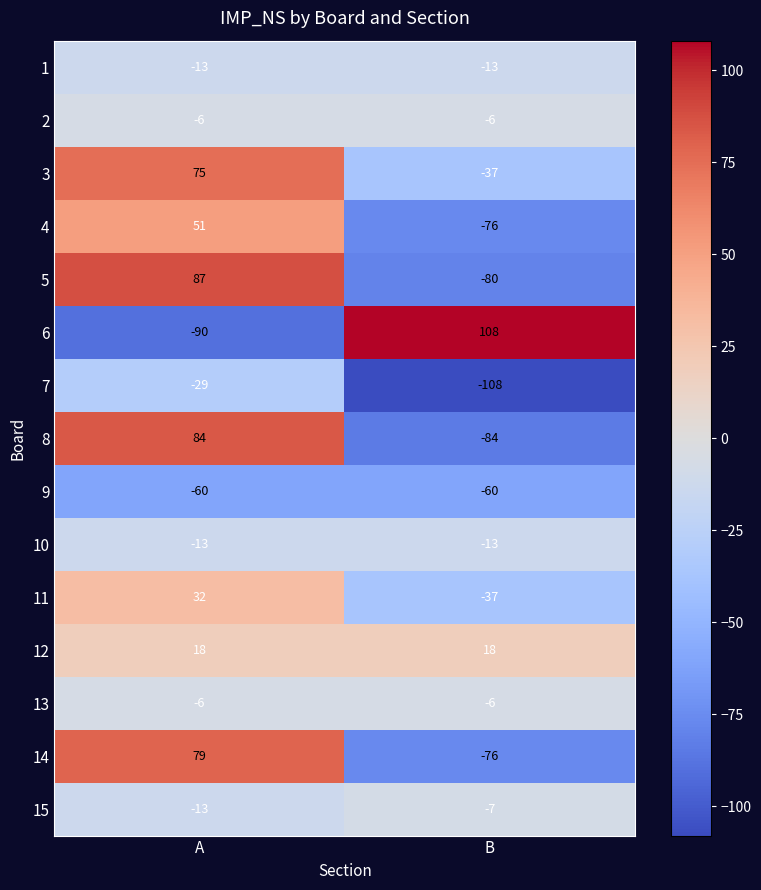

How many values in 11 are below zero?

1